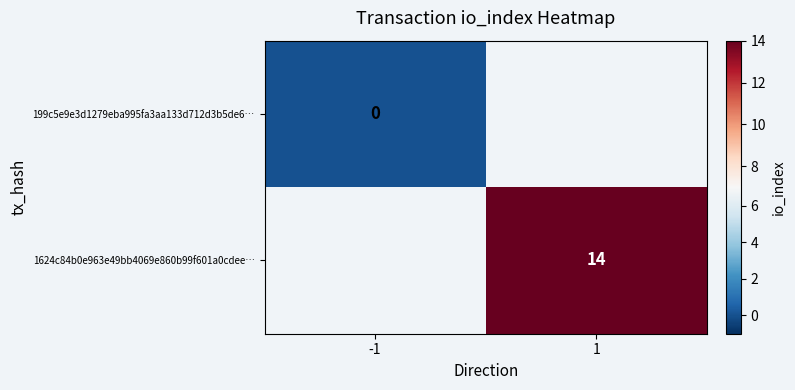

The 1624c84b0e963e49bb4069e860b99f601a0cdee… series shows 21 at 1. True or false?

False